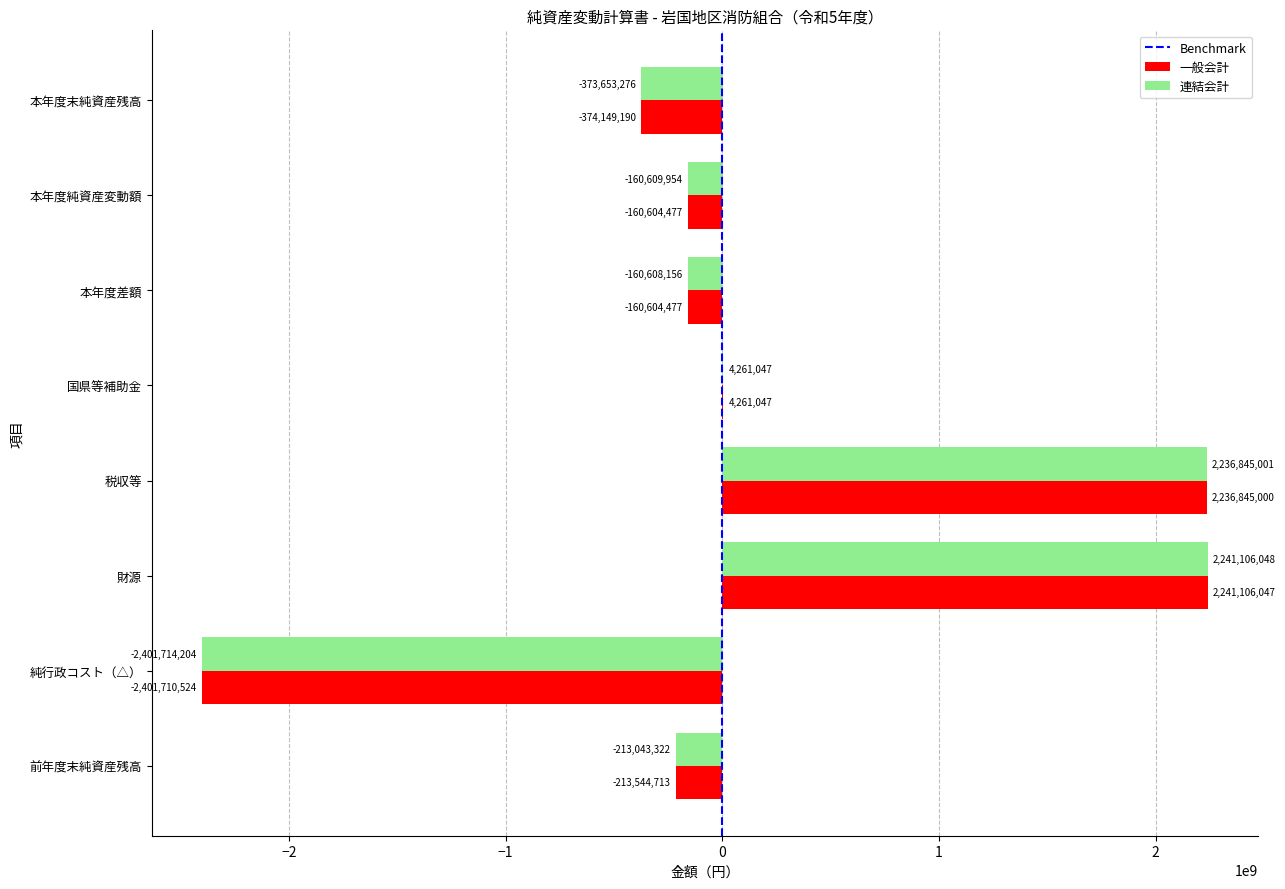

How many distinct data groups are displayed?

2